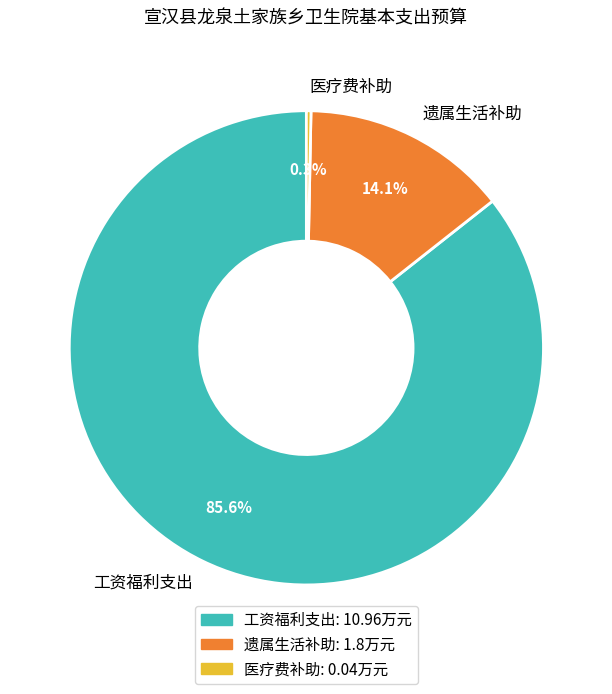

Is it true that 工资福利支出 is 75% of the pie?

False